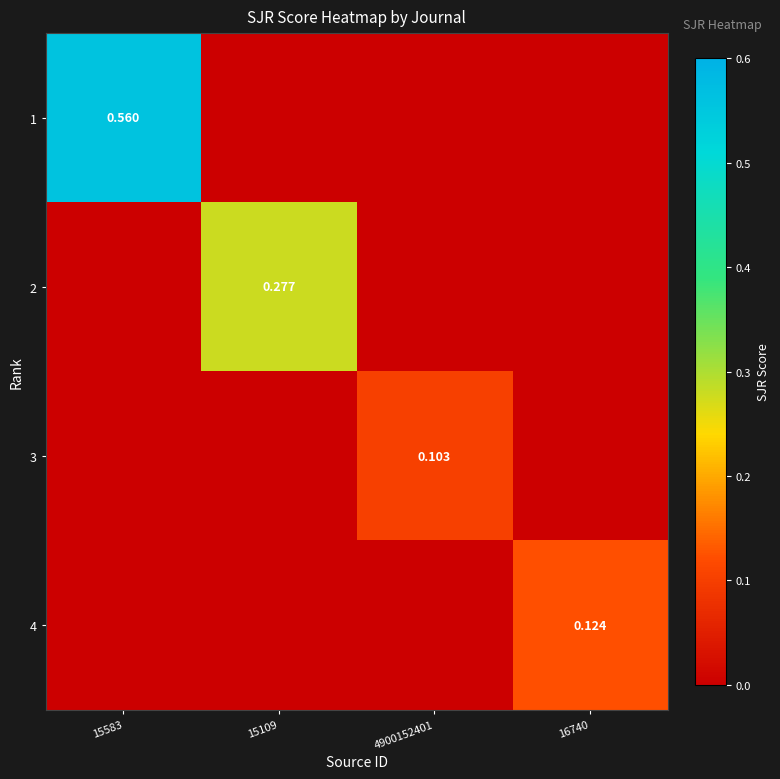

Rank the categories by 3 value from highest to lowest.

4900152401, 15583, 15109, 16740